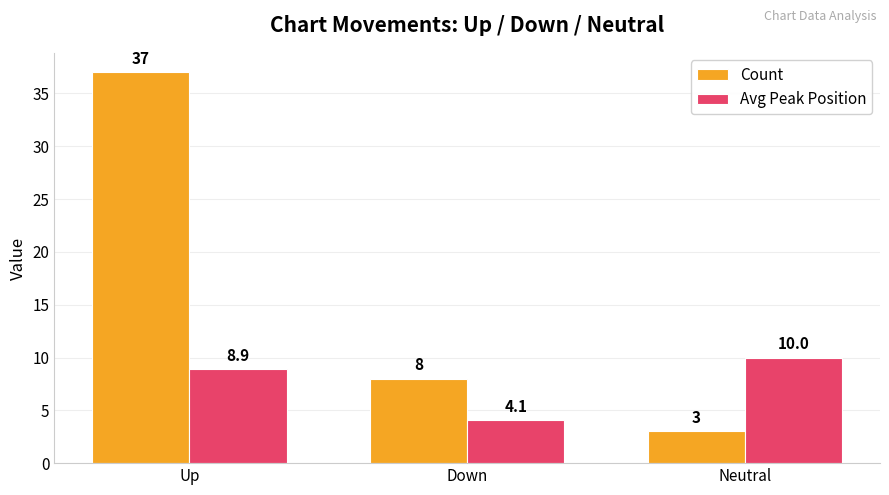

How many distinct data groups are displayed?

2